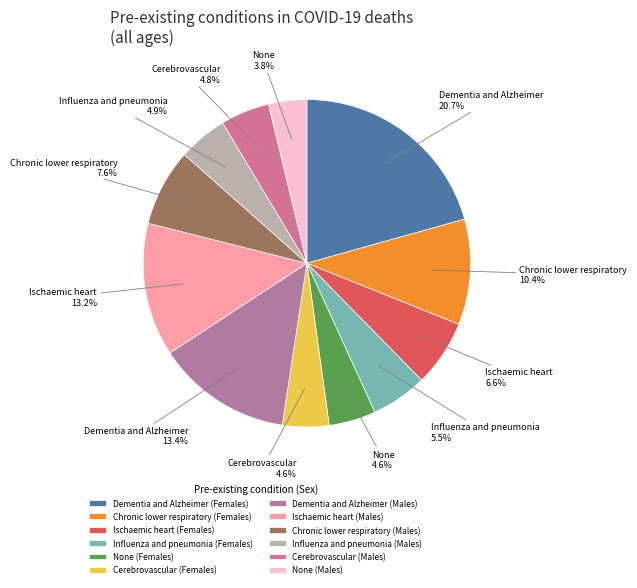

How many segments does this pie chart have?

12